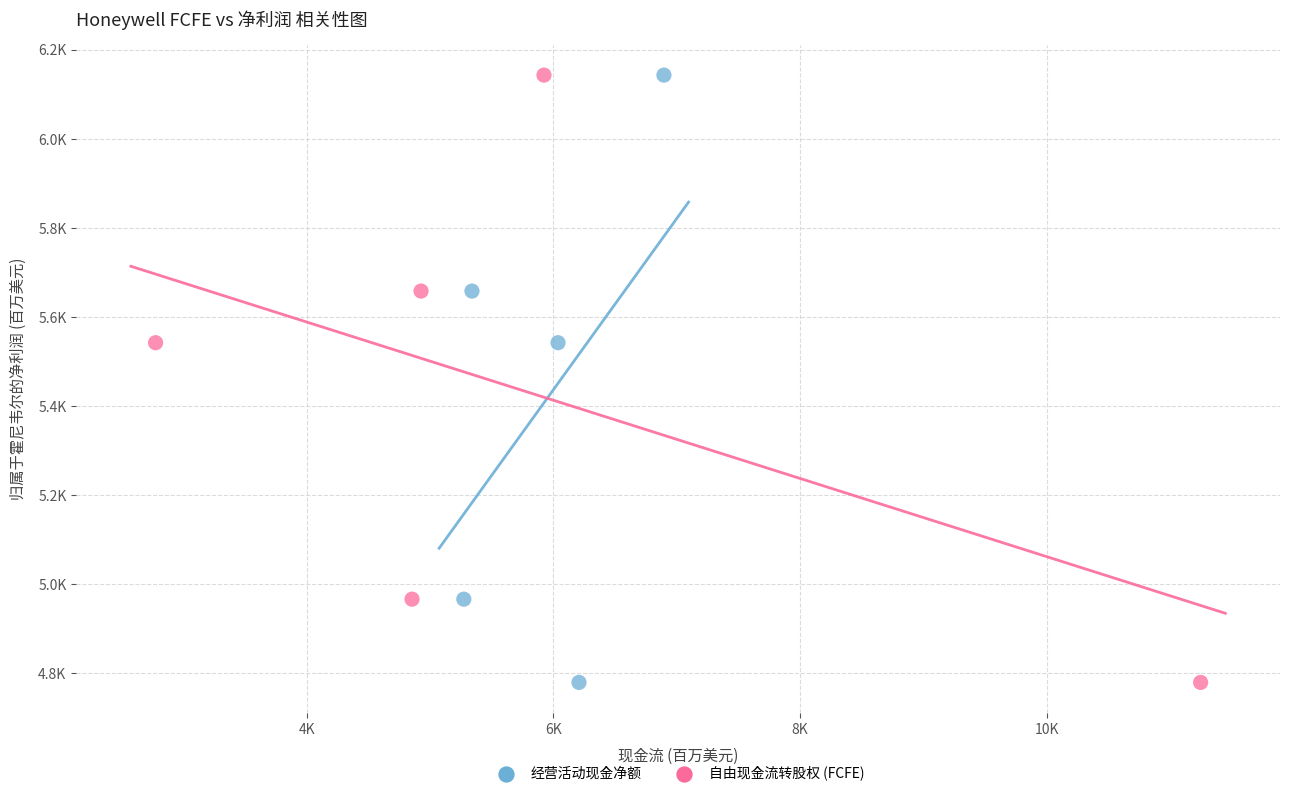

What are all the series names shown in the legend?

经营活动现金净额, 自由现金流转股权 (FCFE)